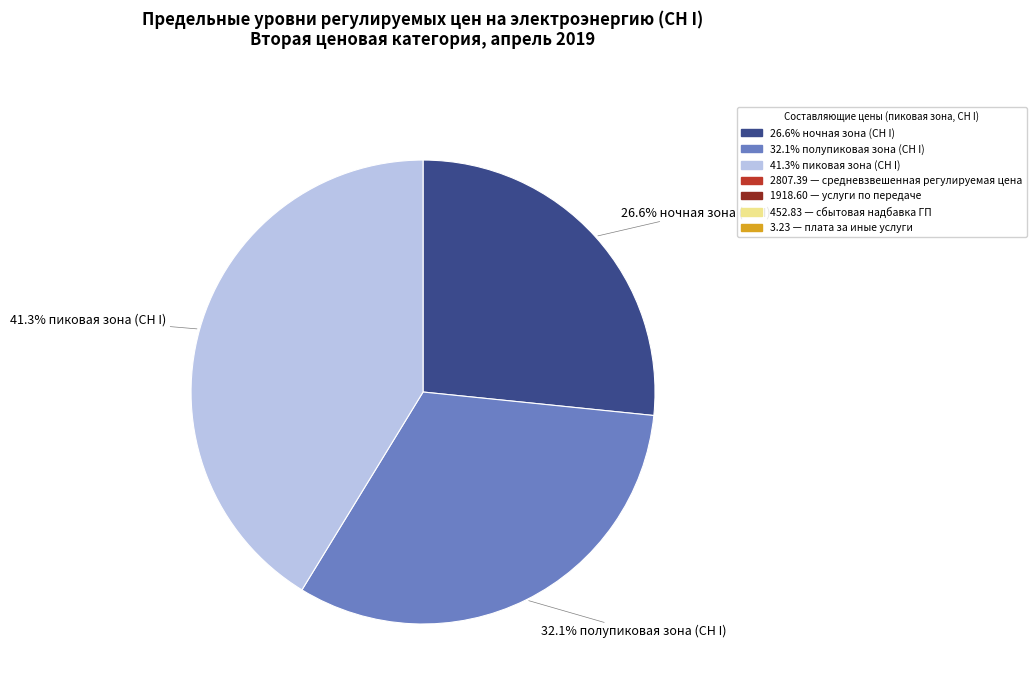

How many slices are in this pie chart?

3